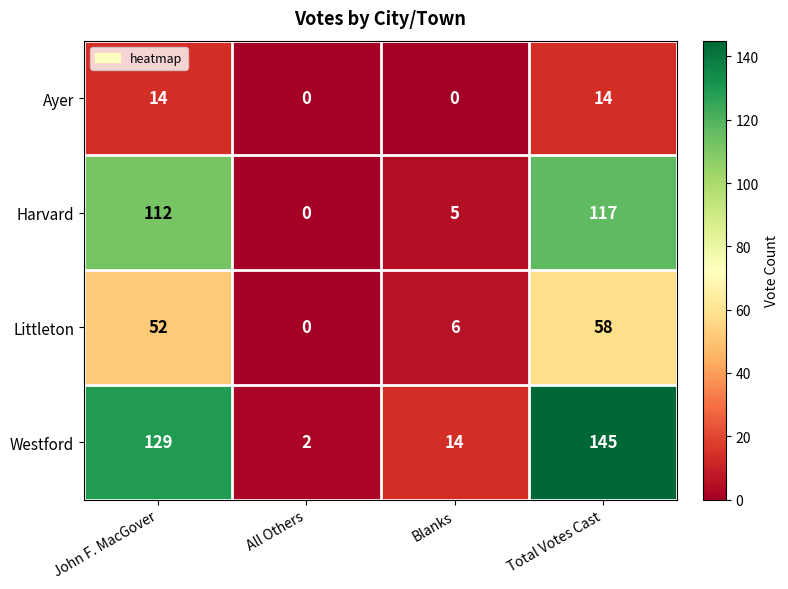

Rank the series at Blanks from lowest to highest value.

Ayer, Harvard, Littleton, Westford